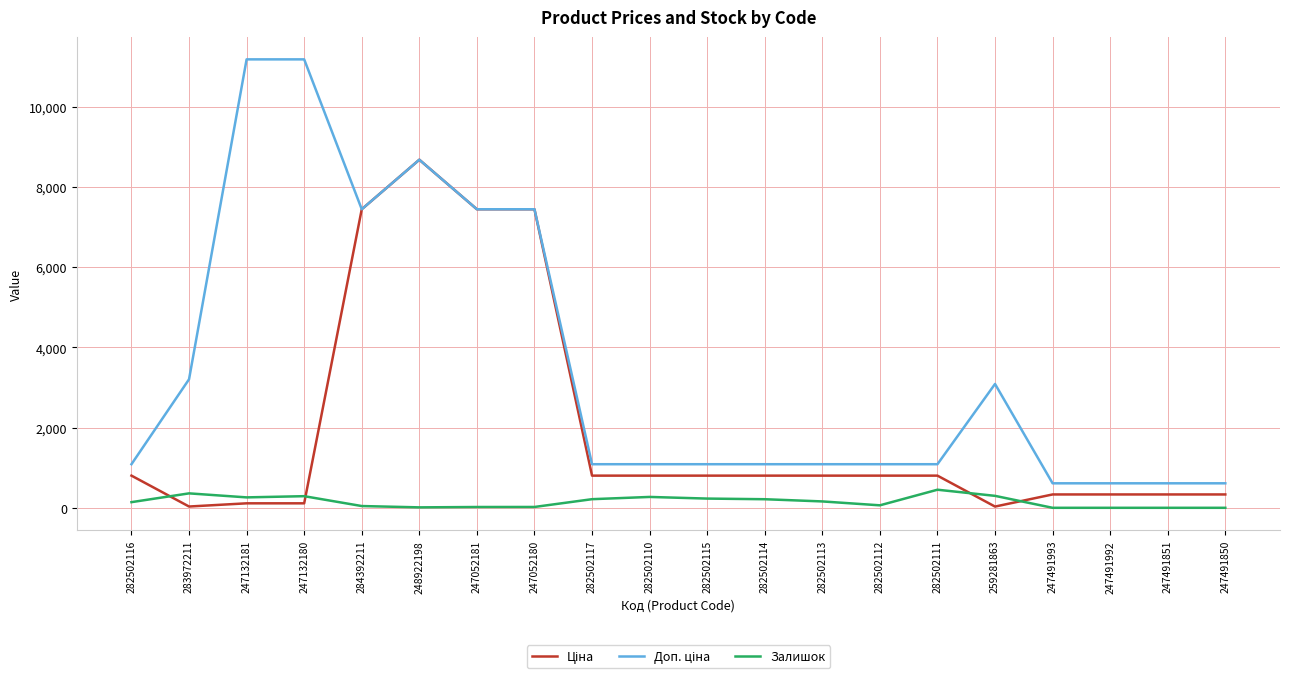

Is it true that Залишок equals 20.0 at 247052181?

True